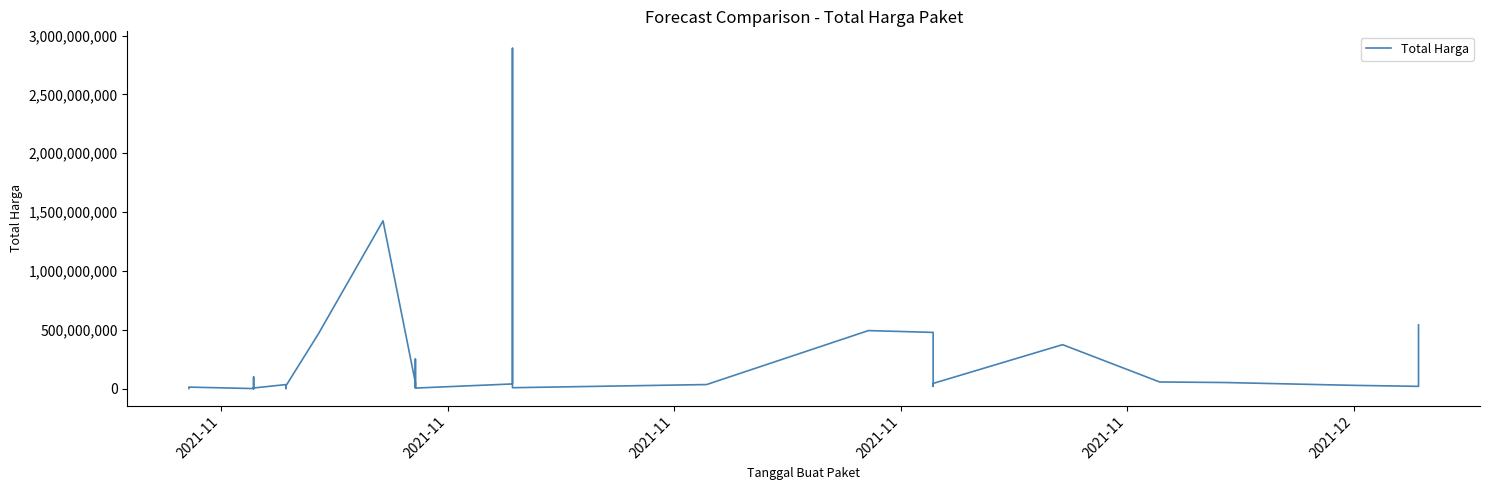

The chart shows a value of 21746392 at 18. True or false?

False